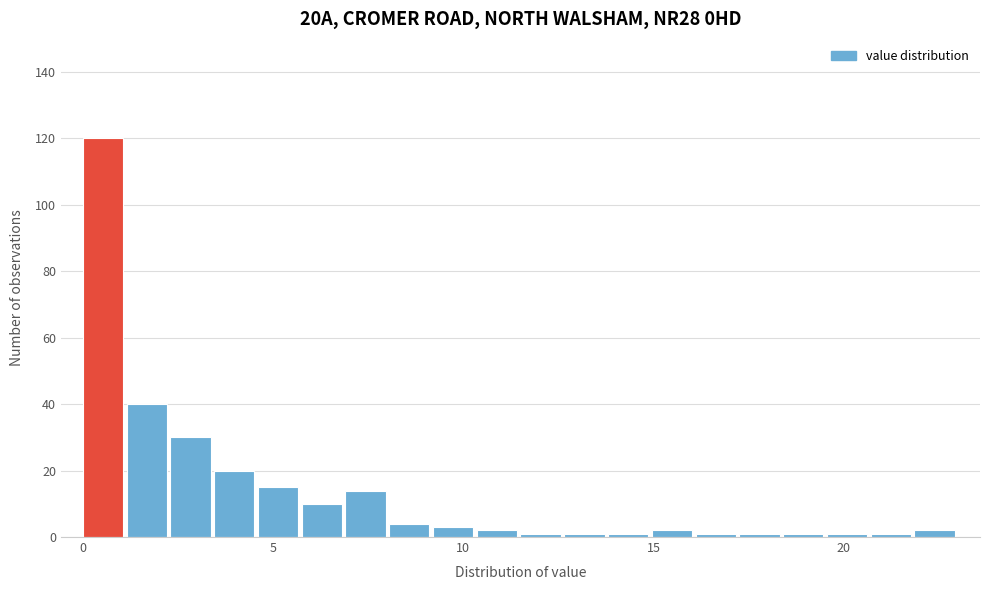

Read against the x-axis, roughly where is the centre of the tallest bar?

0.5